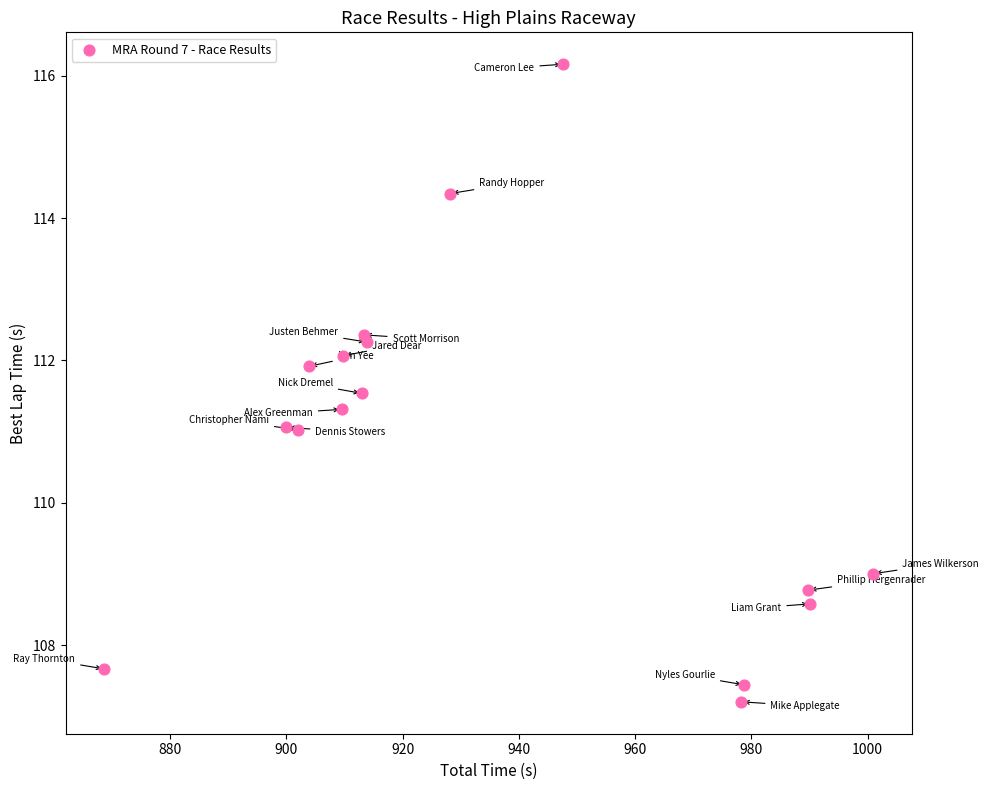

What is the range of Y values (max minus min)?

9.0